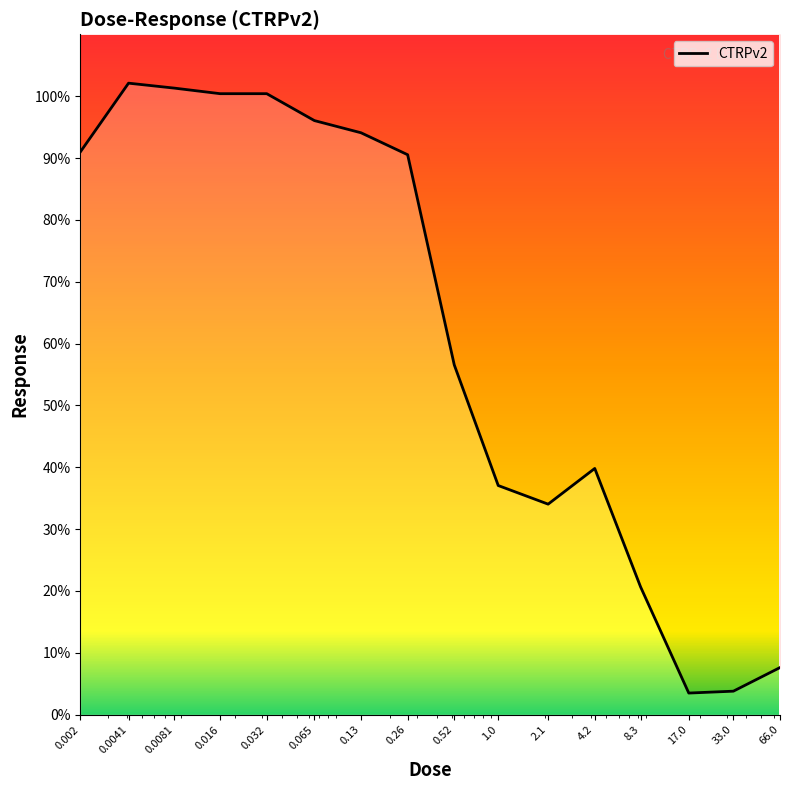

Reading left to right, what are all the values shown in this chart?

91.0	102.1	101.3	100.4	100.4	96.0	94.1	90.5	56.6	37.0	34.0	39.8	20.7	3.5	3.8	7.6